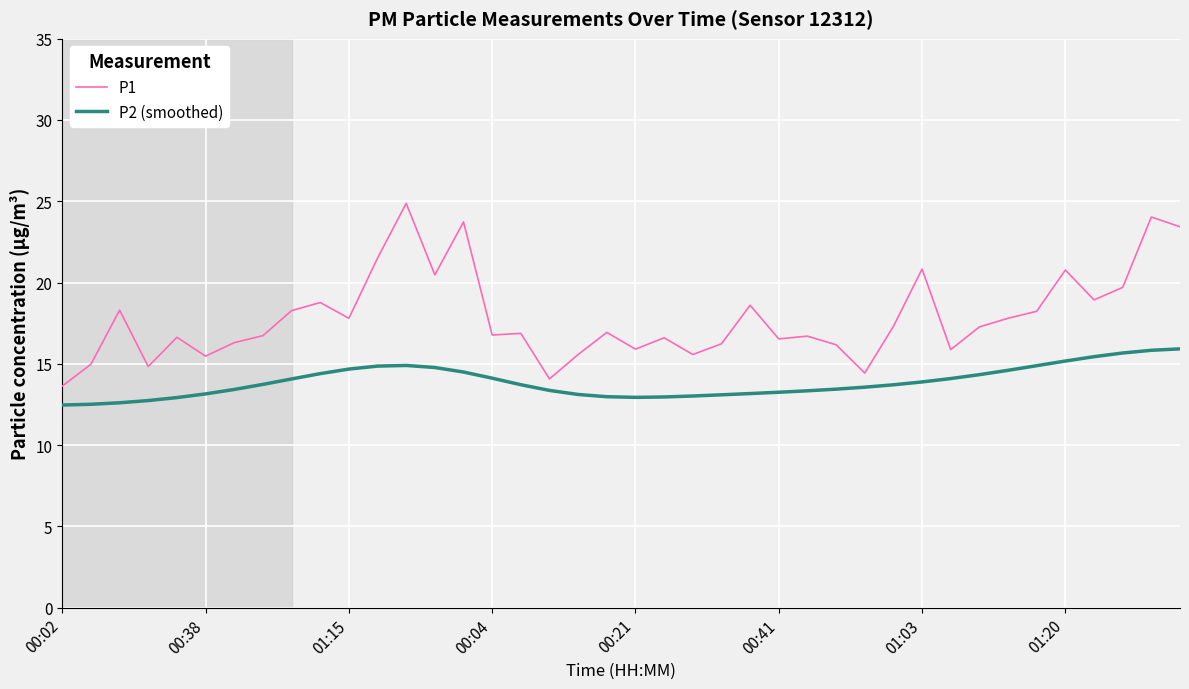

Which series has the widest spread of values?

P1